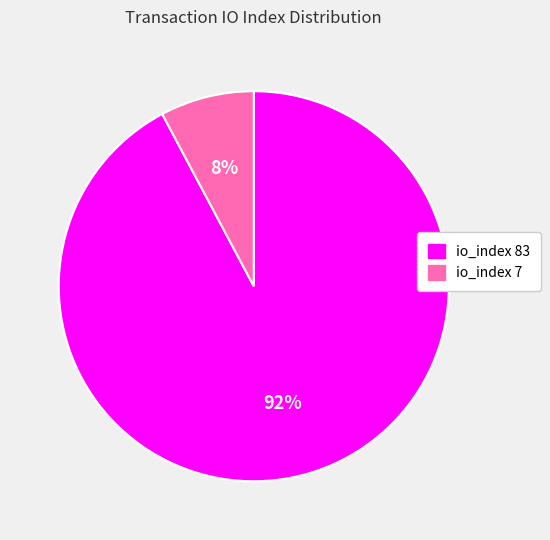

What is the smallest slice in the pie chart?

io_index 7